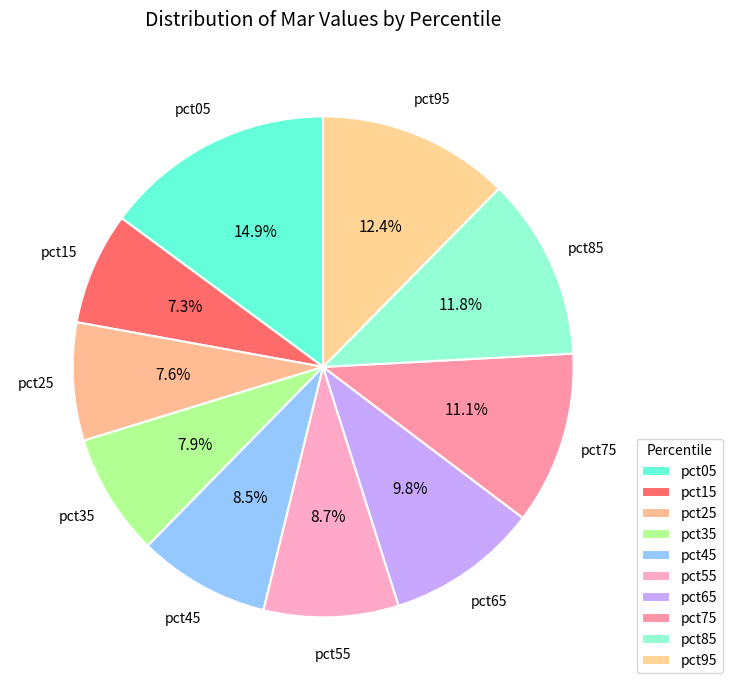

Rank the categories by value from lowest to highest.

pct15, pct25, pct35, pct45, pct55, pct65, pct75, pct85, pct95, pct05